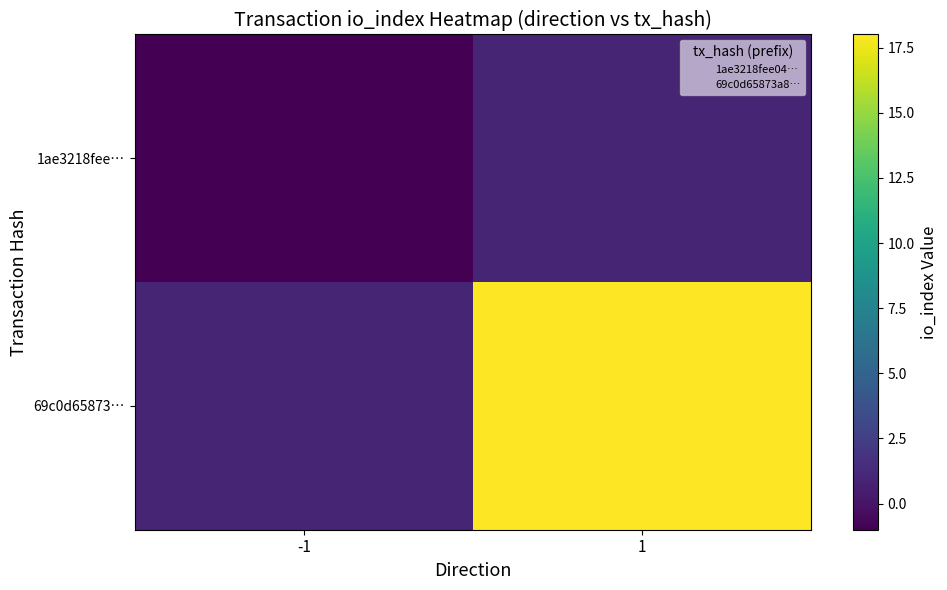

At -1, list the series in order from largest to smallest.

69c0d65873…, 1ae3218fee…